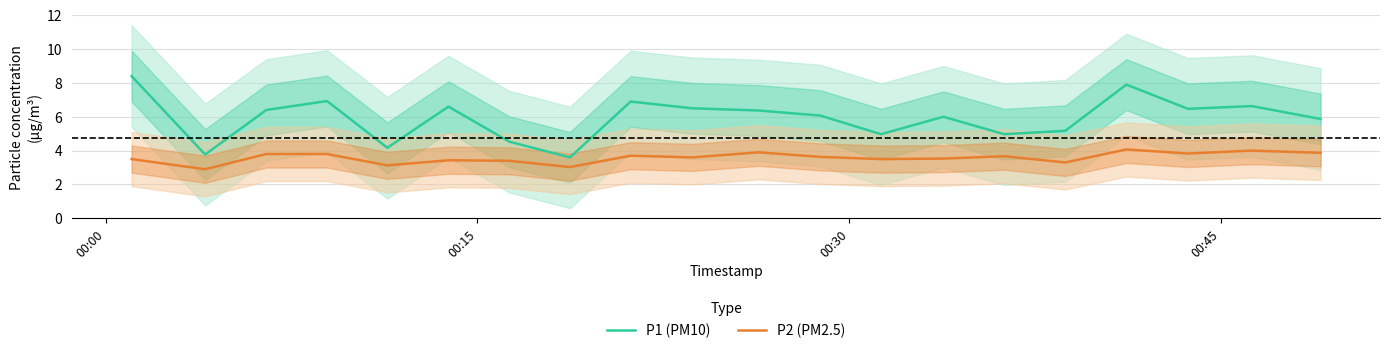

What is the difference between the second highest and second lowest values in the P1 (PM10) series?

4.1